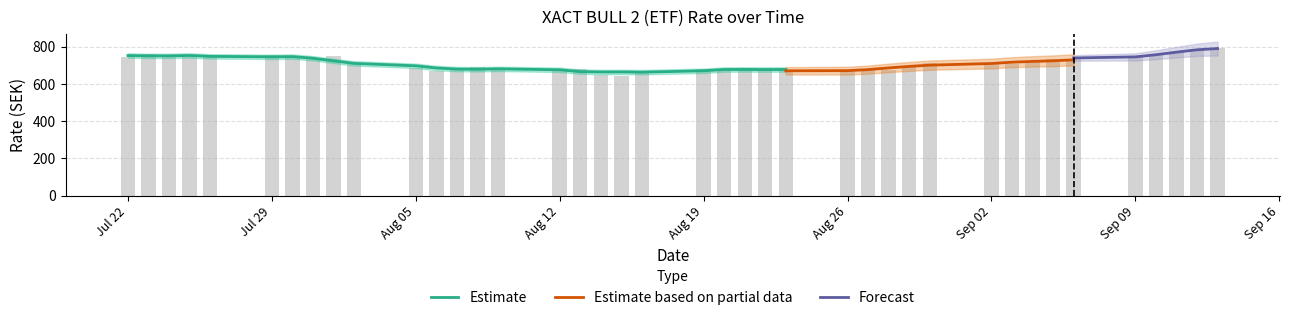

The value at 02.08.2019 is 1080.8. True or false?

False